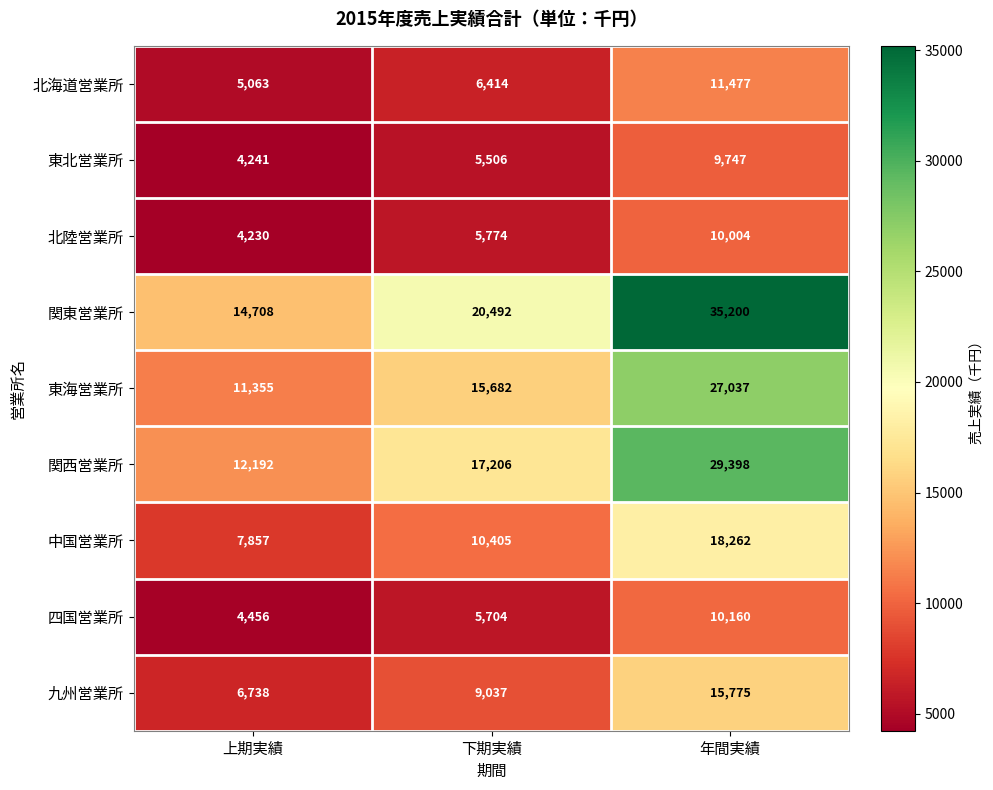

What is the greatest value displayed?

35200